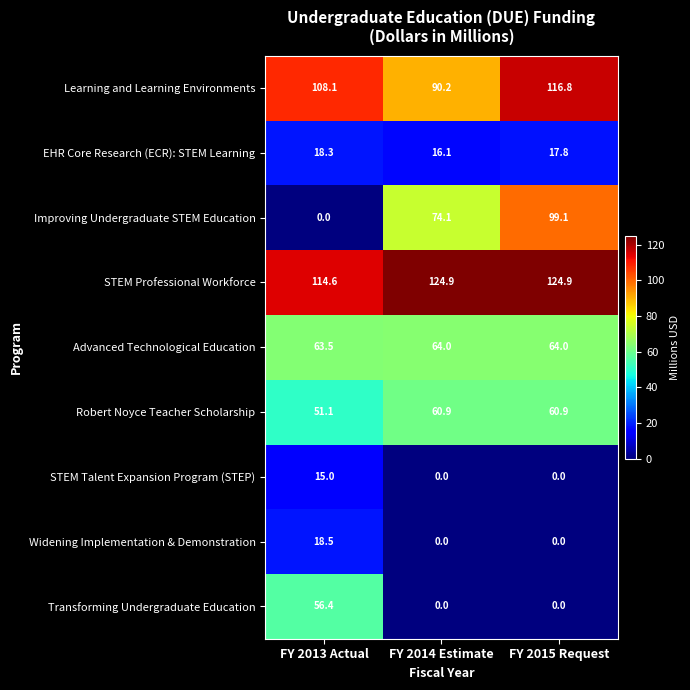

Which series changed the most between FY 2013 Actual and FY 2014 Estimate?

Improving Undergraduate STEM Education